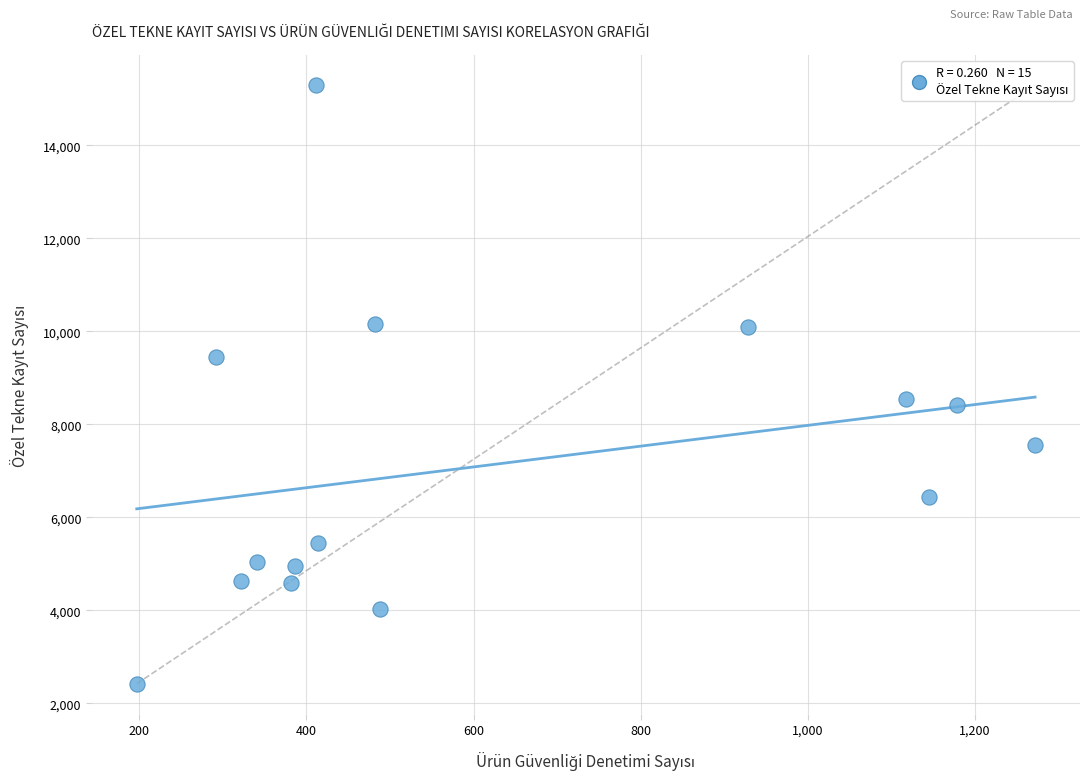

What is the range of X values (max minus min)?

1075